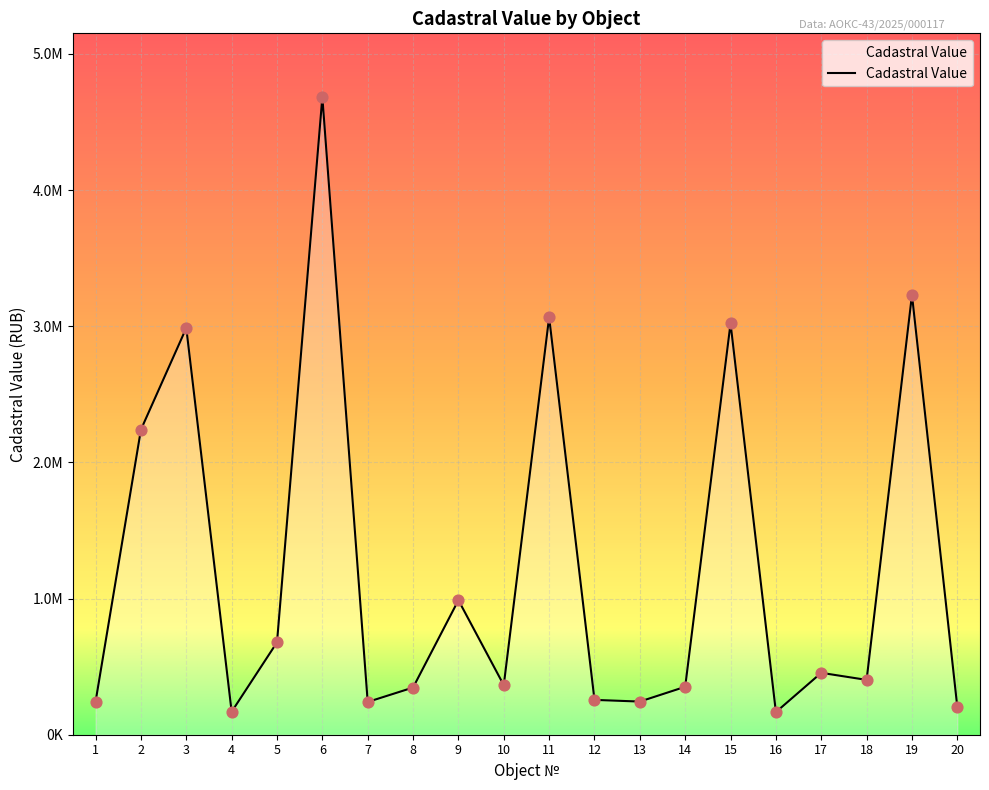

What is the ratio of the value at 8 to the value at 5?

0.5